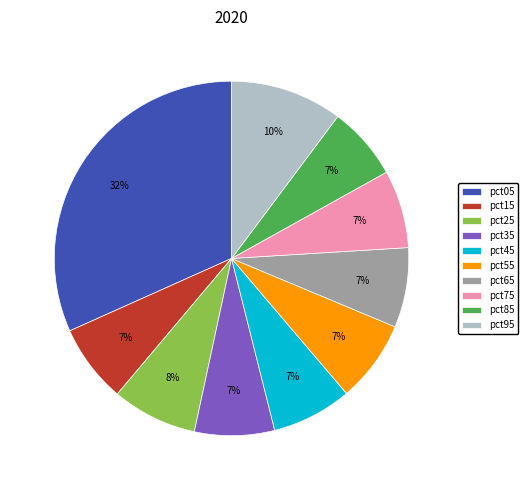

Which slice is the largest?

pct05